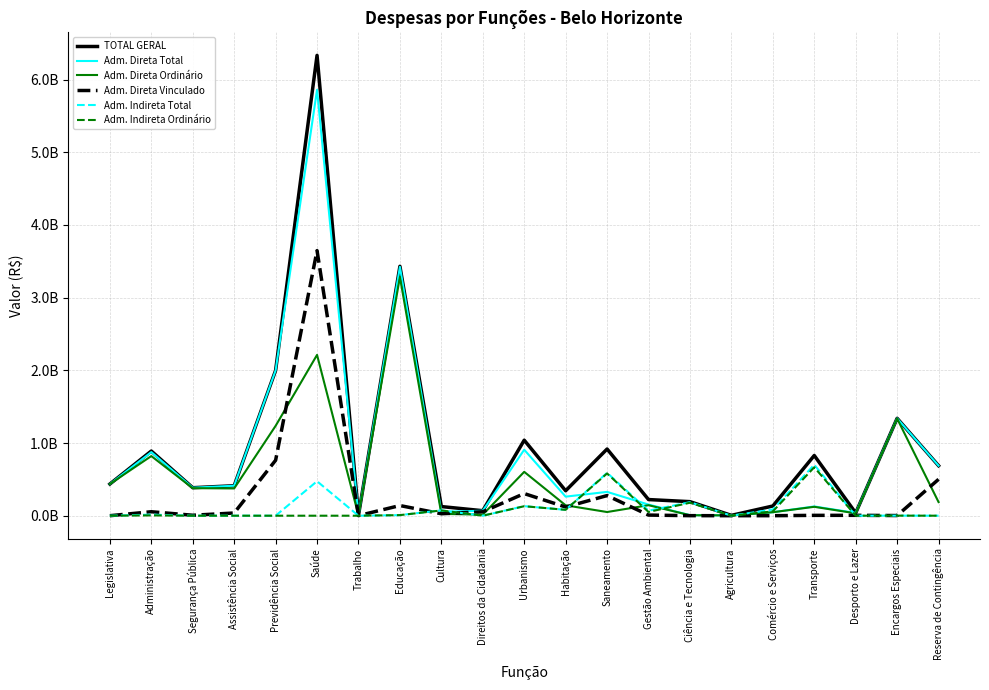

What is the difference between the highest and lowest values at Desporto e Lazer?

38041095